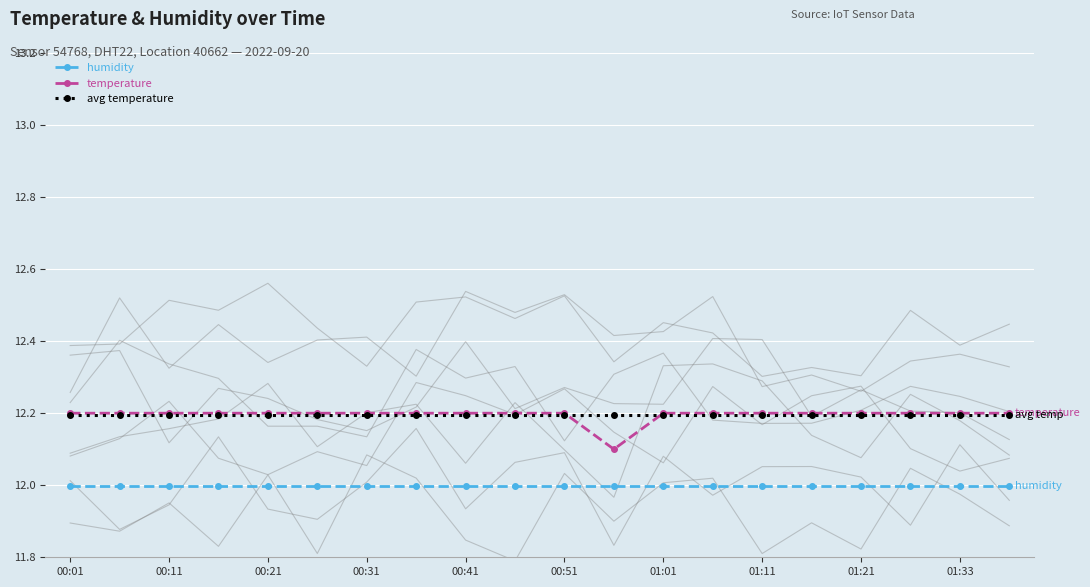

At which category is the sum across all series the highest?

00:01